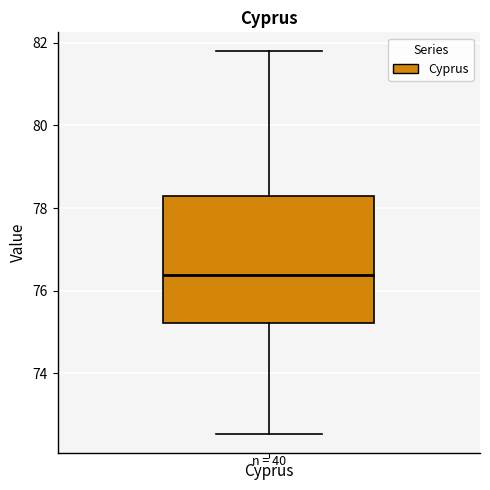

Read this box plot against the y-axis: the position of the median line, the range covered by the box, and the ends of both whiskers. The values are not printed on the chart, so give them approximately, as read against the axis.

median 76.4, box 75.2 to 78.2, whiskers 72.6 to 81.8